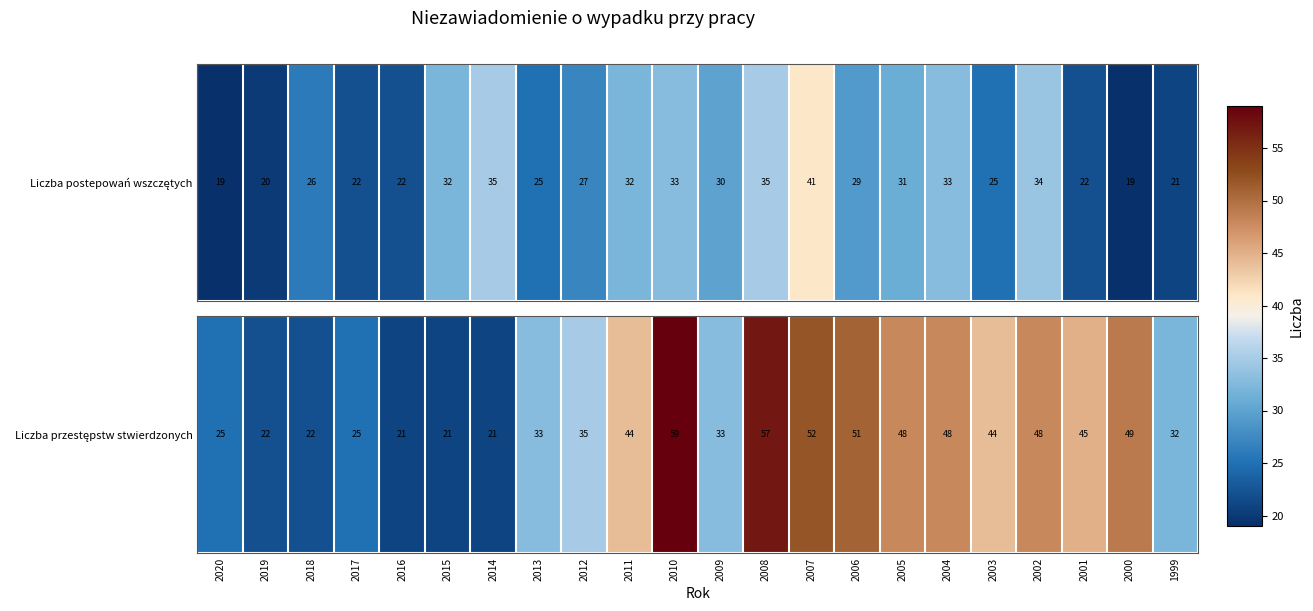

Approximately how many times larger is the value at 2006 compared to 2019?

2.3